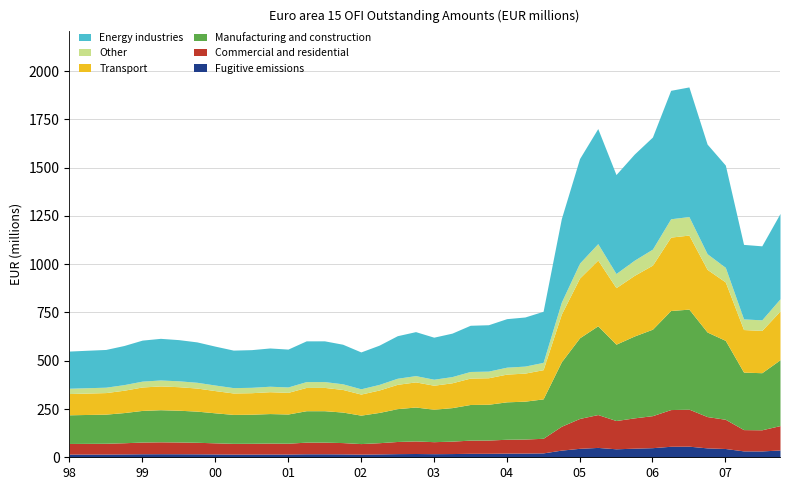

The Fugitive emissions series shows 18.2 at 99. True or false?

True